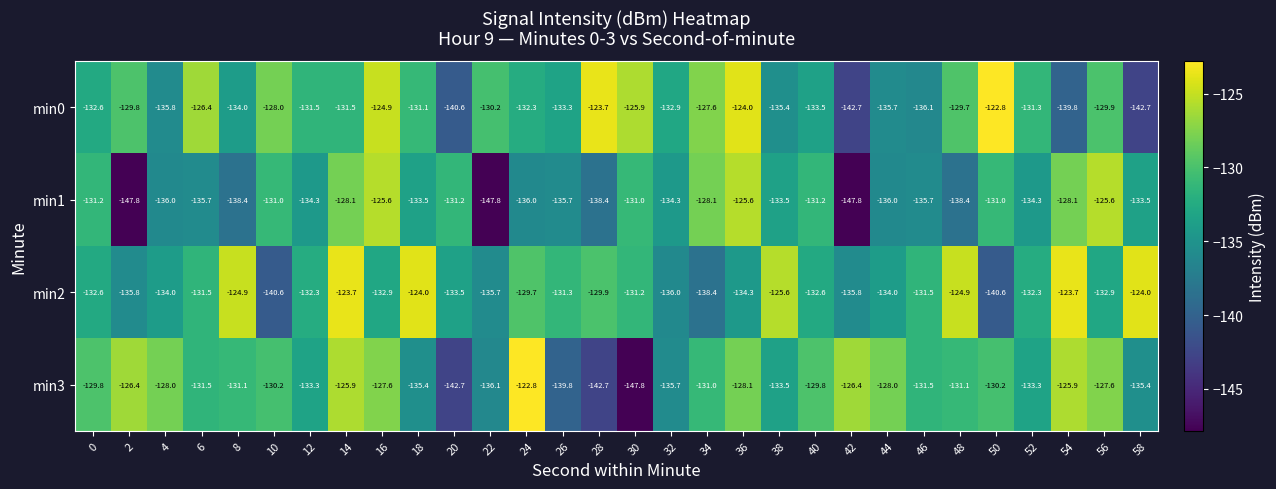

Rank the series at 32 from highest to lowest value.

min0, min1, min3, min2